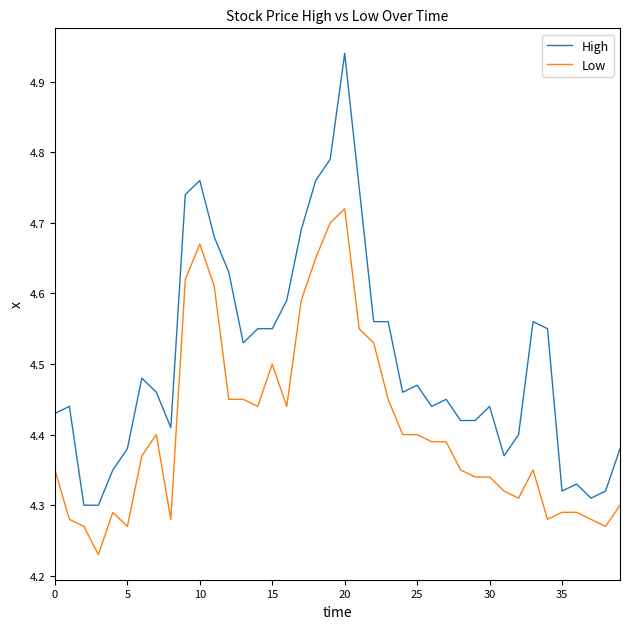

What is the difference between the maximum and minimum values in the Low series?

0.5